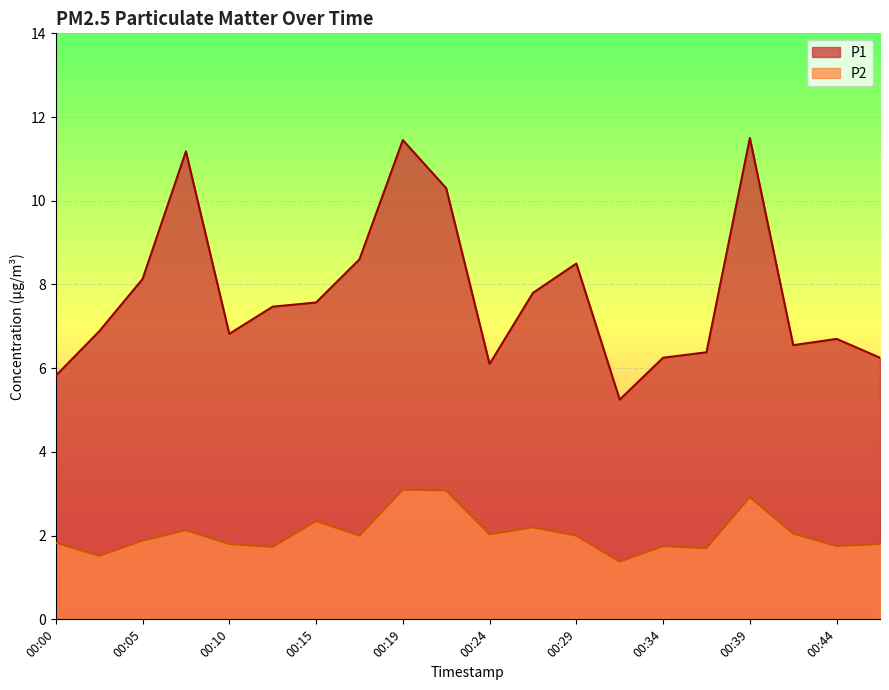

What is the value of the P2 point at the 18th from the left?

2.0